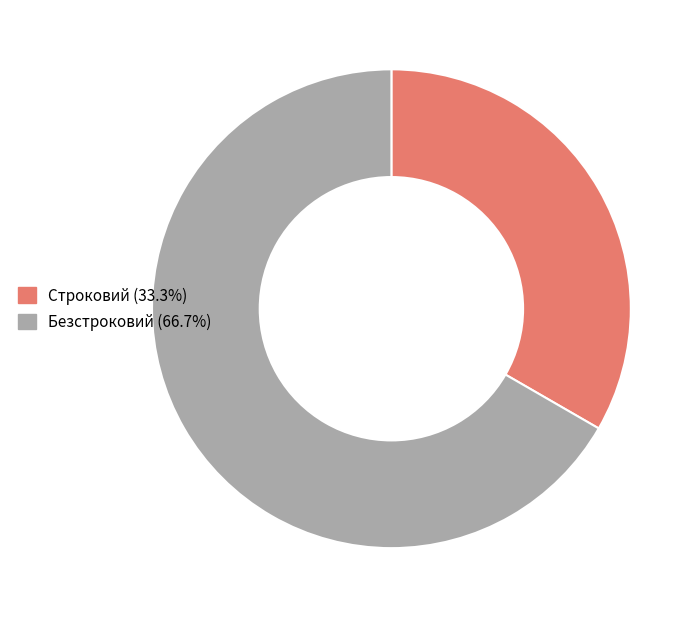

Do Строковий and Безстроковий together represent more than half of the pie?

Yes